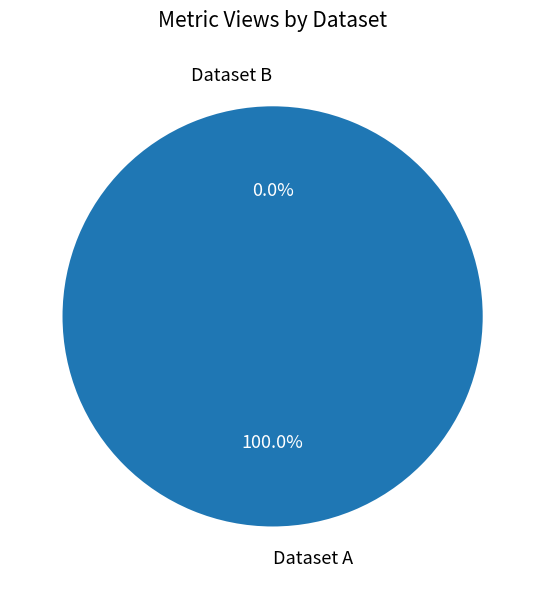

How many segments does this pie chart have?

2